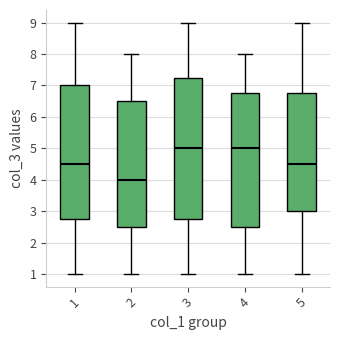

Reading left to right, transcribe this box plot: for each box, give where its median line is, the range the box spans, and where its two whiskers end, as read against the y-axis. The values are not printed on the chart, so give them approximately, as read against the axis.

1: median 4.5, box 2.8 to 7.0, whiskers 1.0 to 9.0
2: median 4.0, box 2.5 to 6.5, whiskers 1.0 to 8.0
3: median 5.0, box 2.8 to 7.3, whiskers 1.0 to 9.0
4: median 5.0, box 2.5 to 6.8, whiskers 1.0 to 8.0
5: median 4.5, box 3.0 to 6.8, whiskers 1.0 to 9.0